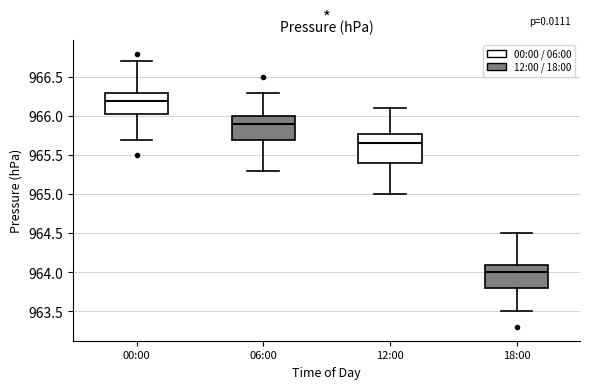

Where does the median line of the box for 12:00 sit on the y-axis? The values are not printed on the chart, so give them approximately, as read against the axis.

965.65